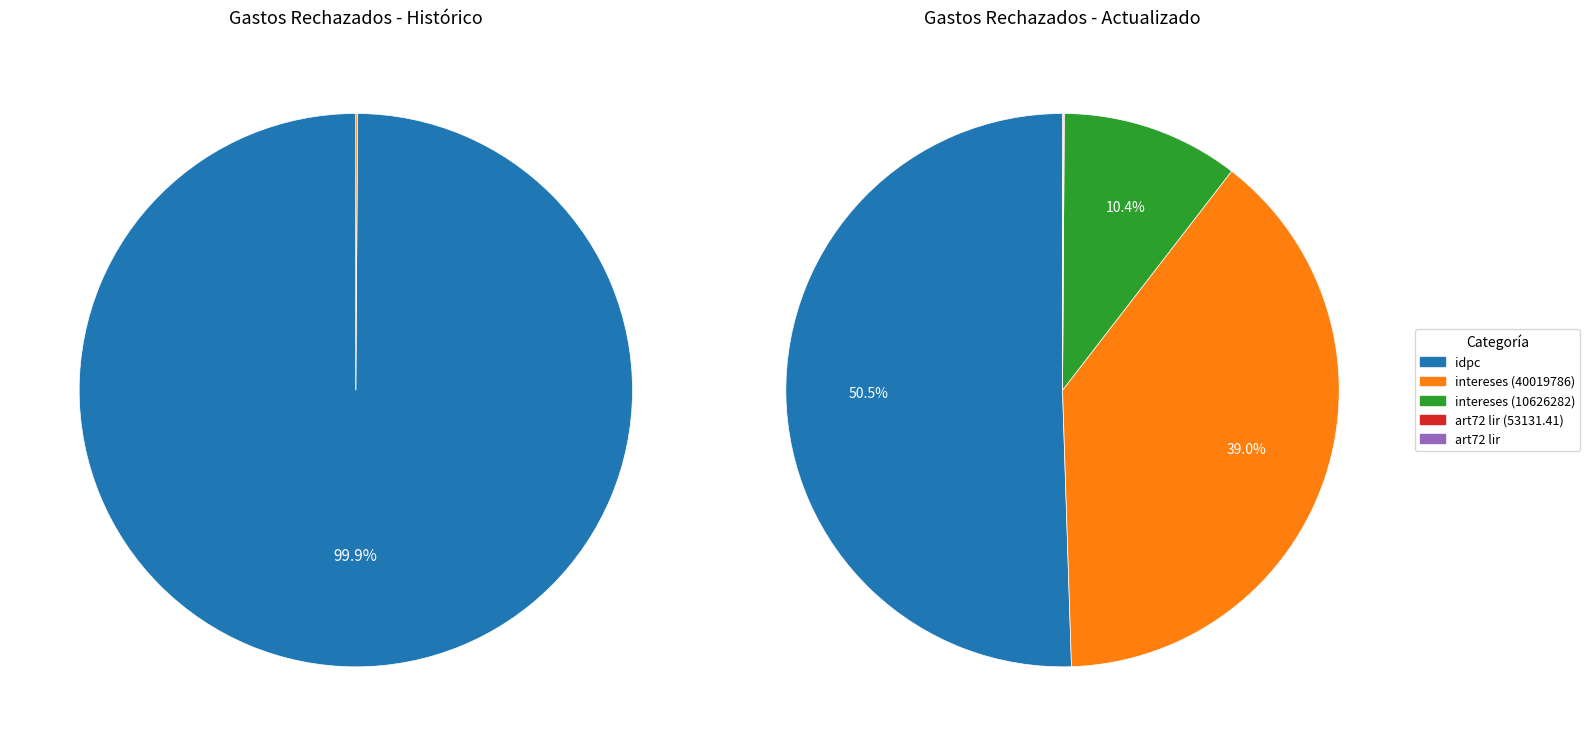

How many slices are in this pie chart?

5